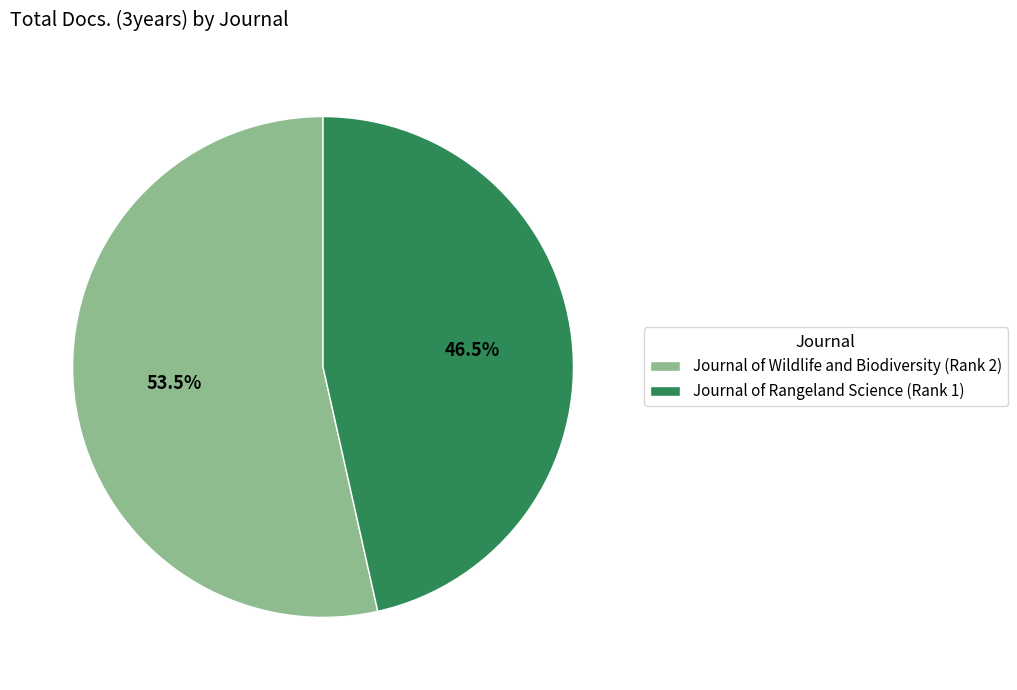

Between Journal of Wildlife and Biodiversity (Rank 2) and Journal of Rangeland Science (Rank 1), which is larger?

Journal of Wildlife and Biodiversity (Rank 2)